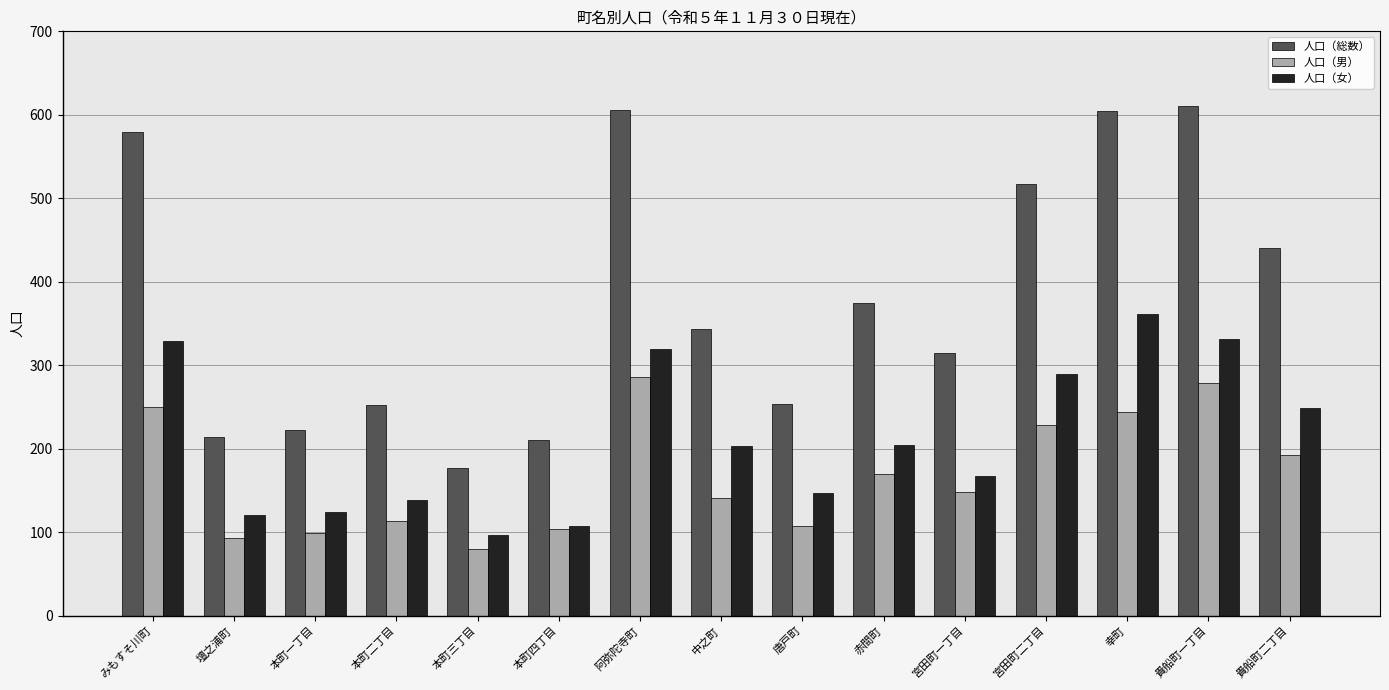

At how many categories does at least one series exceed 419?

6